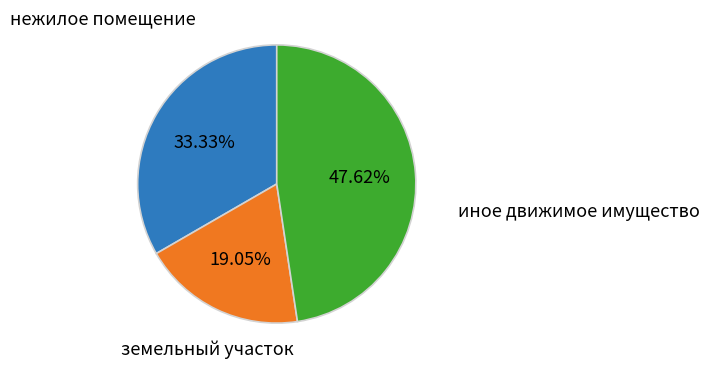

To the nearest percent, what percentage of the pie is земельный участок?

19%